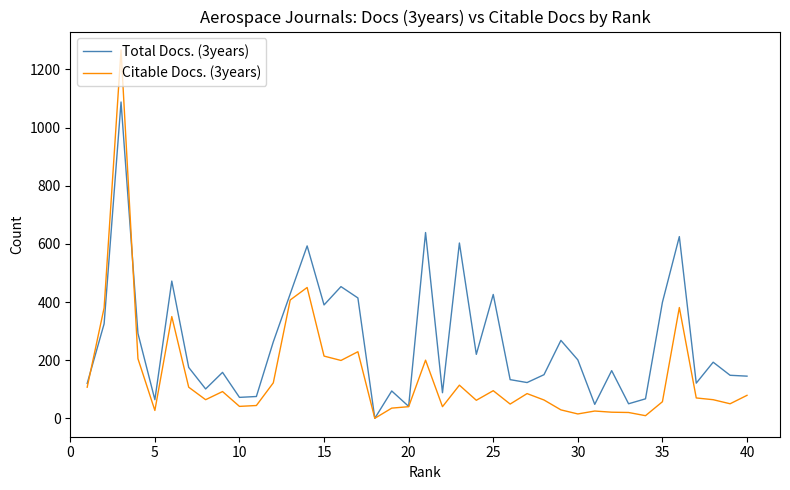

Which series has the largest range (max minus min)?

Citable Docs. (3years)